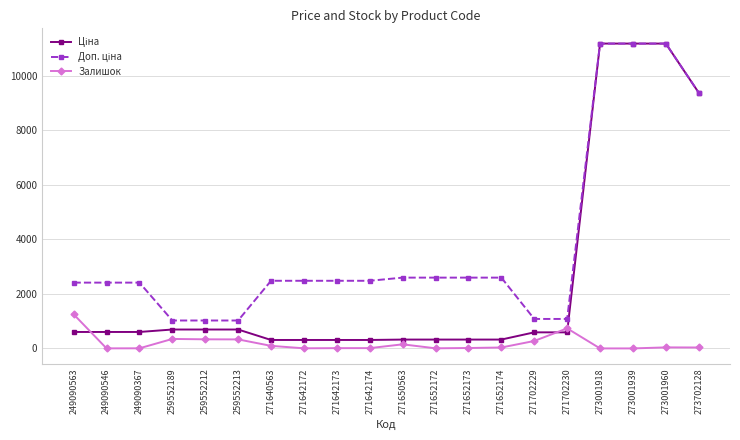

What is the maximum value shown in the chart?

11188.2